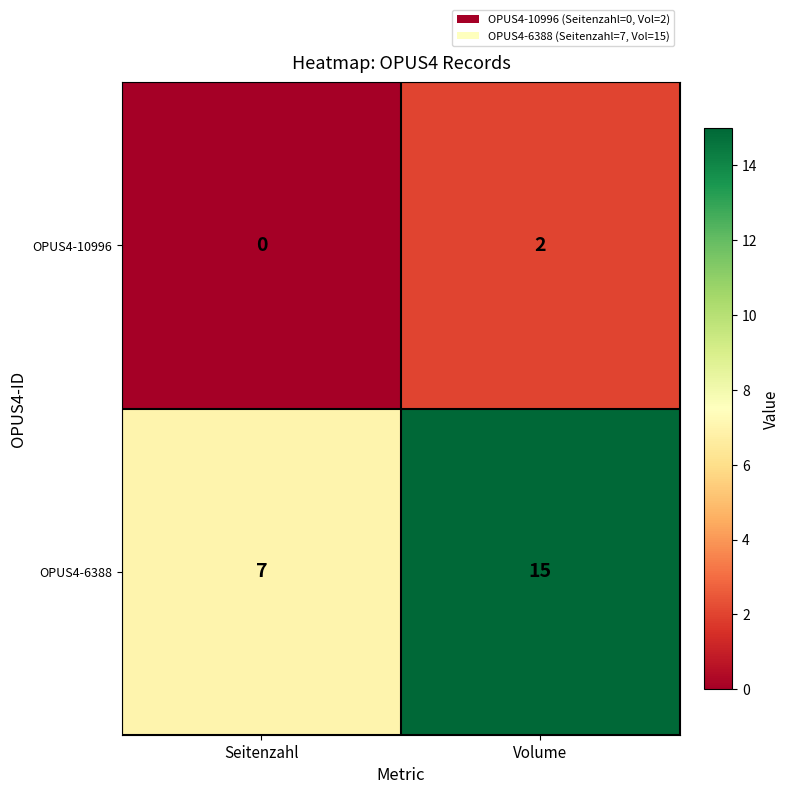

Which series has the largest total across all categories?

OPUS4-6388